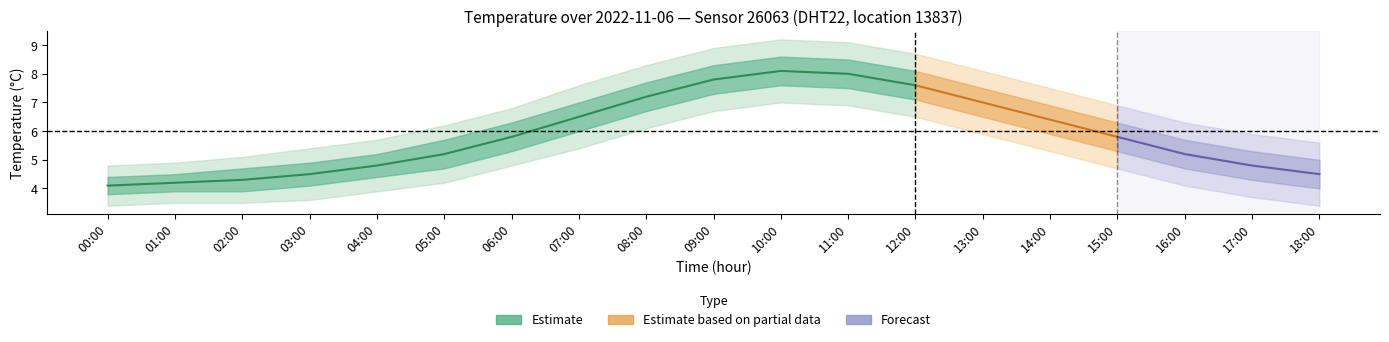

What is the average value?

6.0